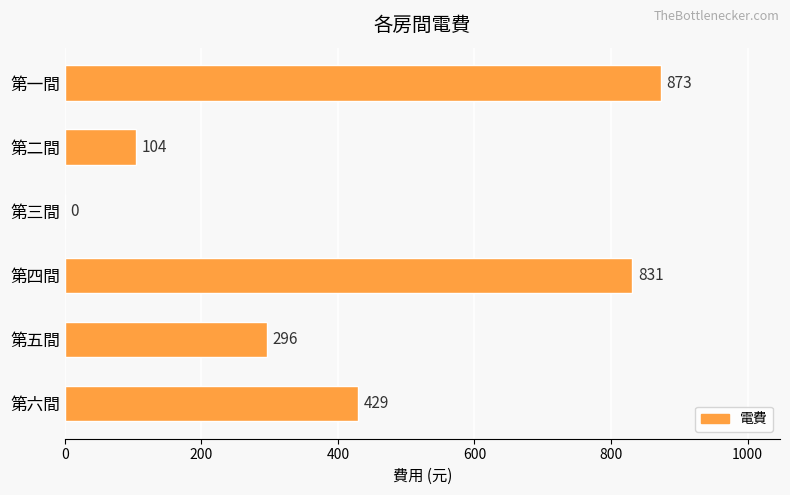

The value at 第三間 is -275. True or false?

False